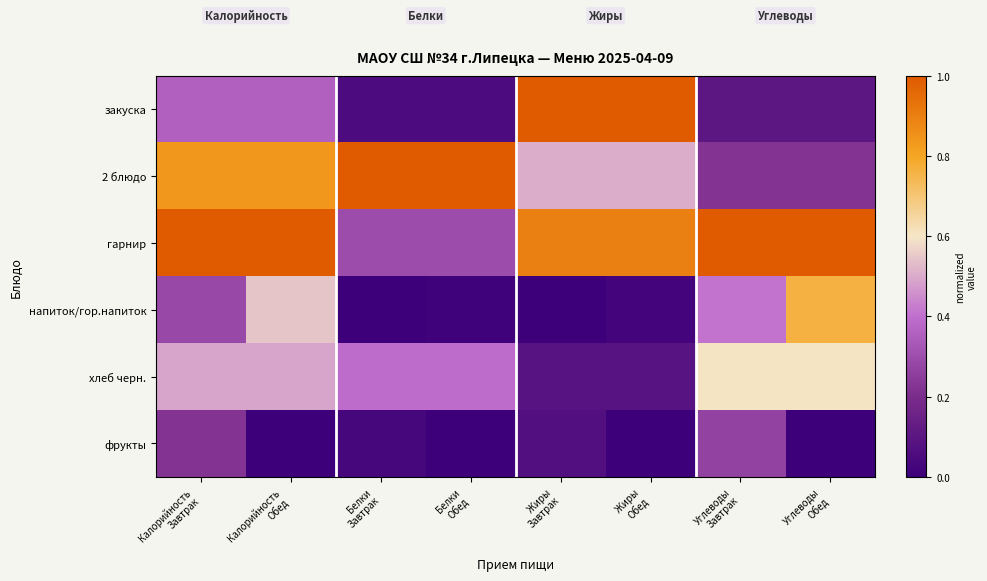

How many distinct data groups are displayed?

6